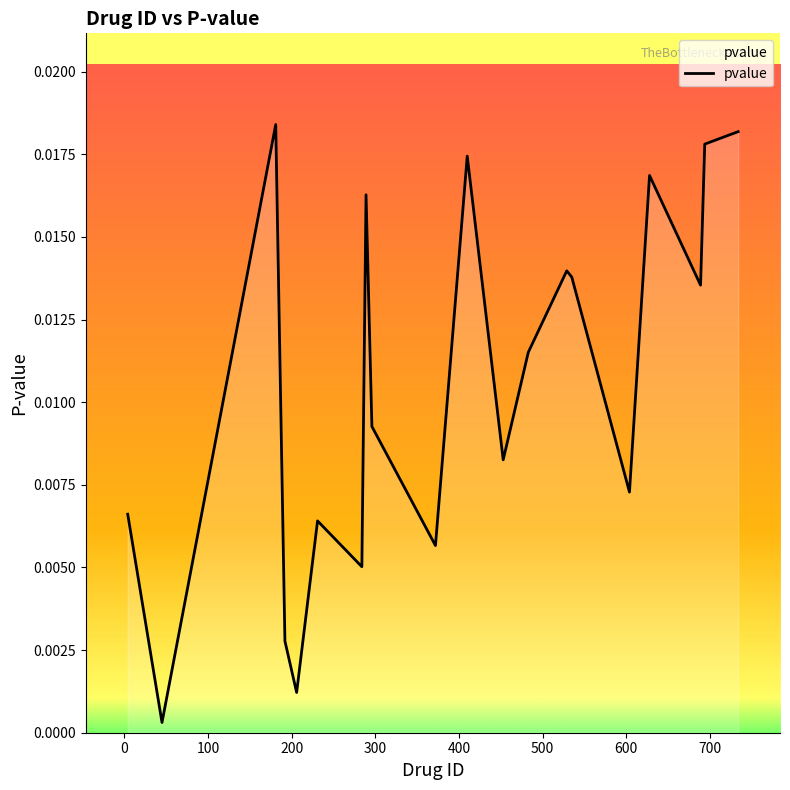

Is this an area chart (filled region under the line)?

Yes